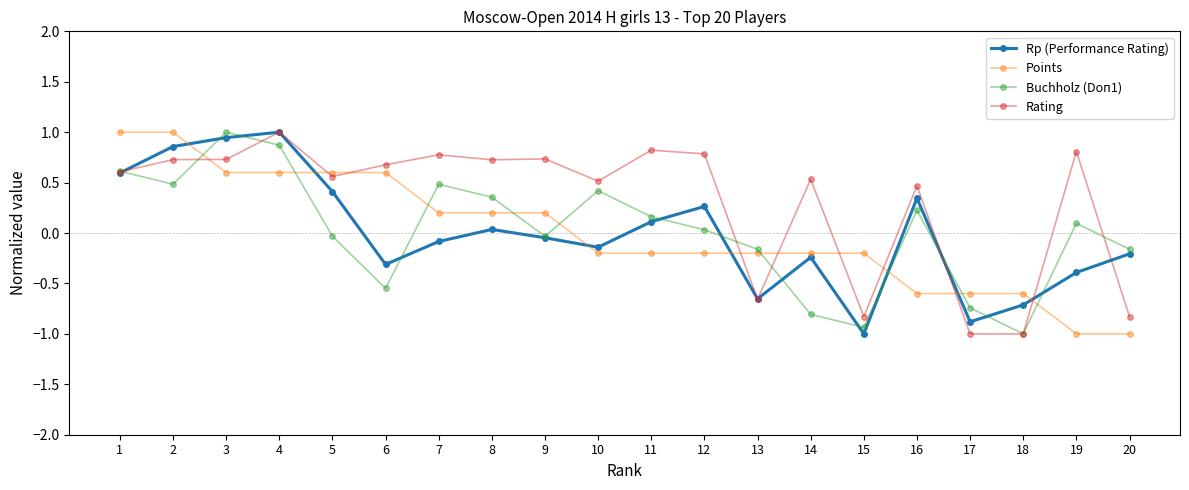

Between 9 and 18, which series saw the biggest shift?

Rating